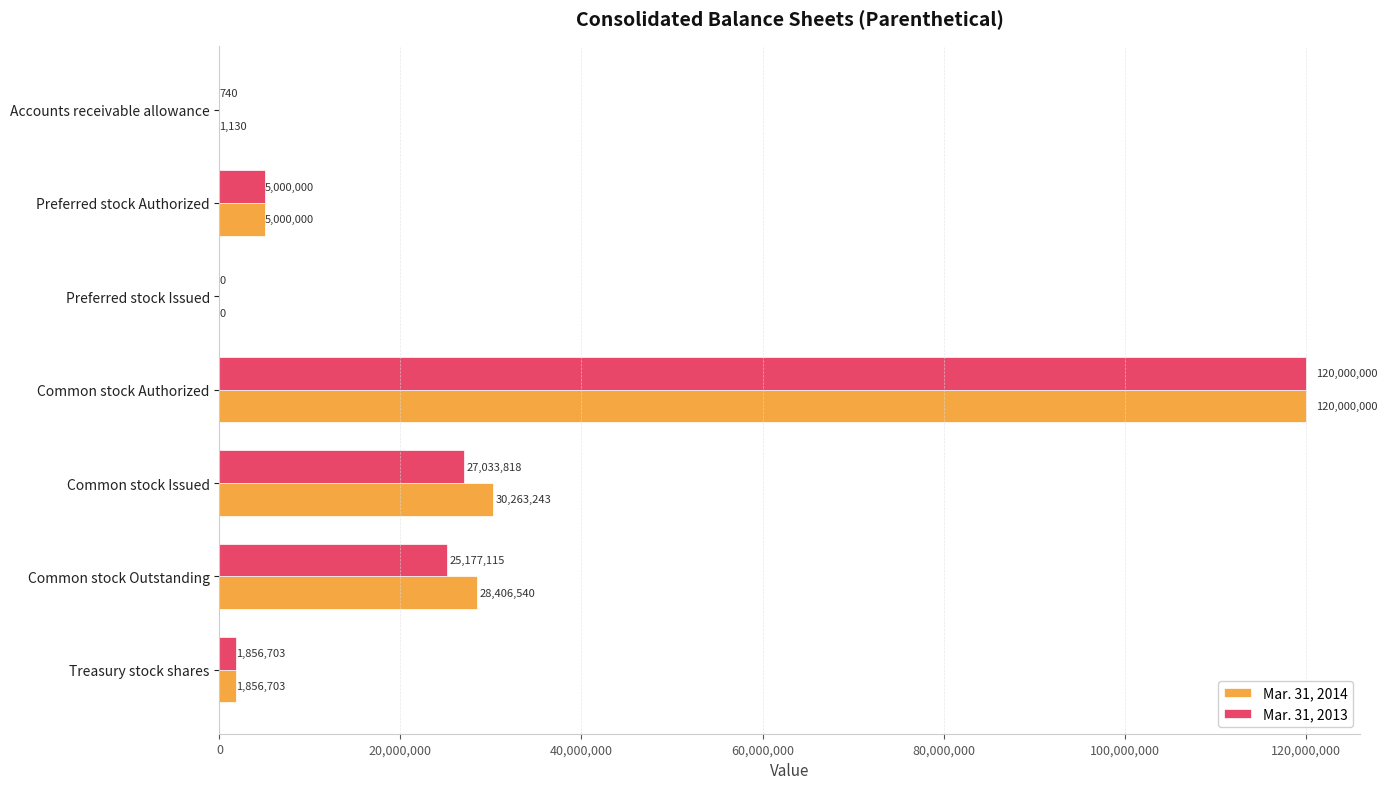

Between Accounts receivable allowance and Preferred stock Authorized, which series saw the biggest shift?

Mar. 31, 2013